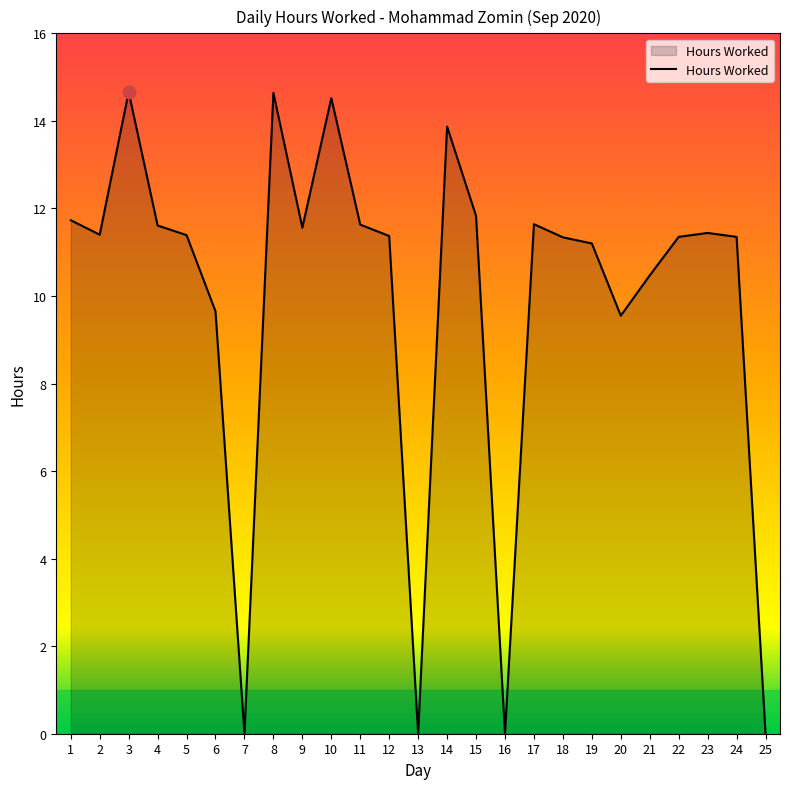

Approximately how many times larger is the value at 3 compared to 23?

1.3